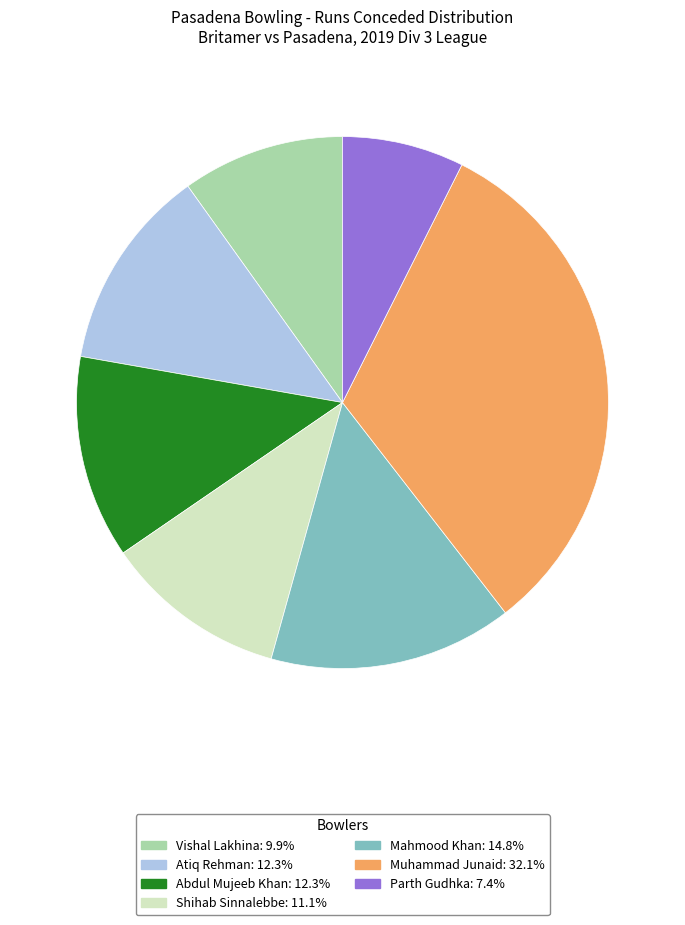

Does Vishal Lakhina represent more than half of the total?

No